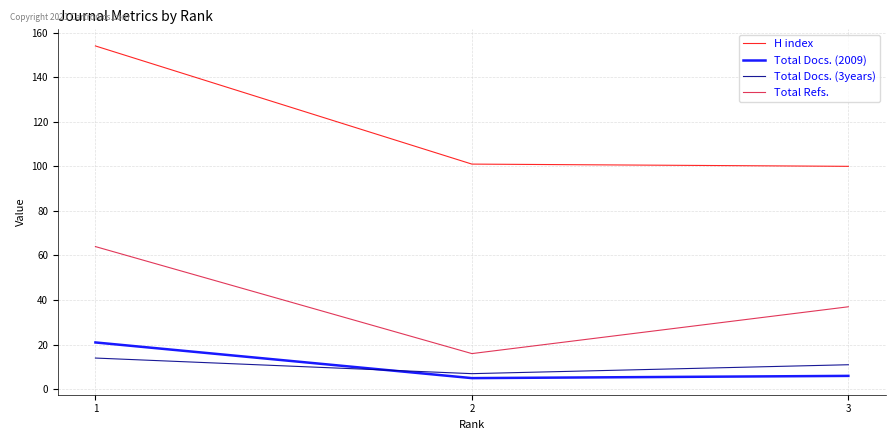

Between 1 and 3, which series saw the biggest shift?

H index